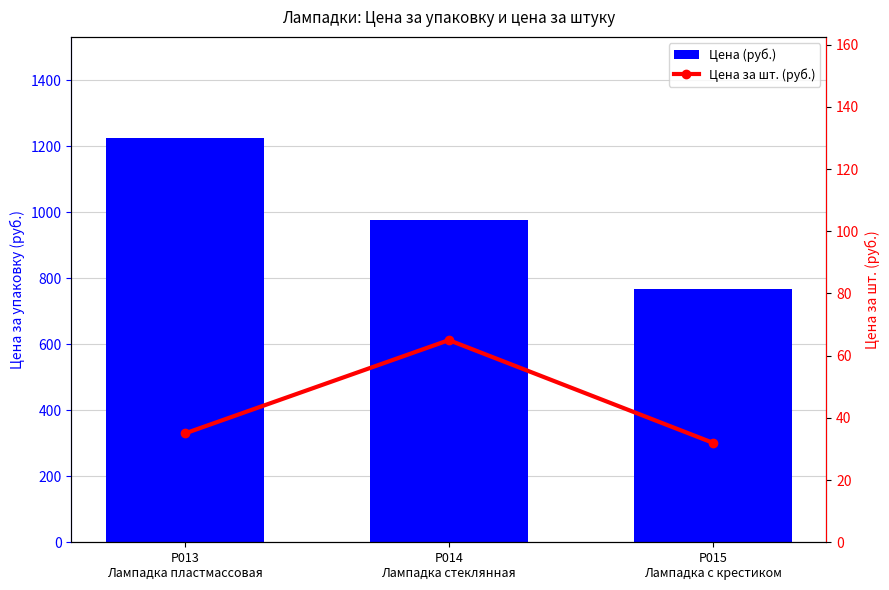

What is the difference between the highest and lowest values at Р015
Лампадка с крестиком?

736